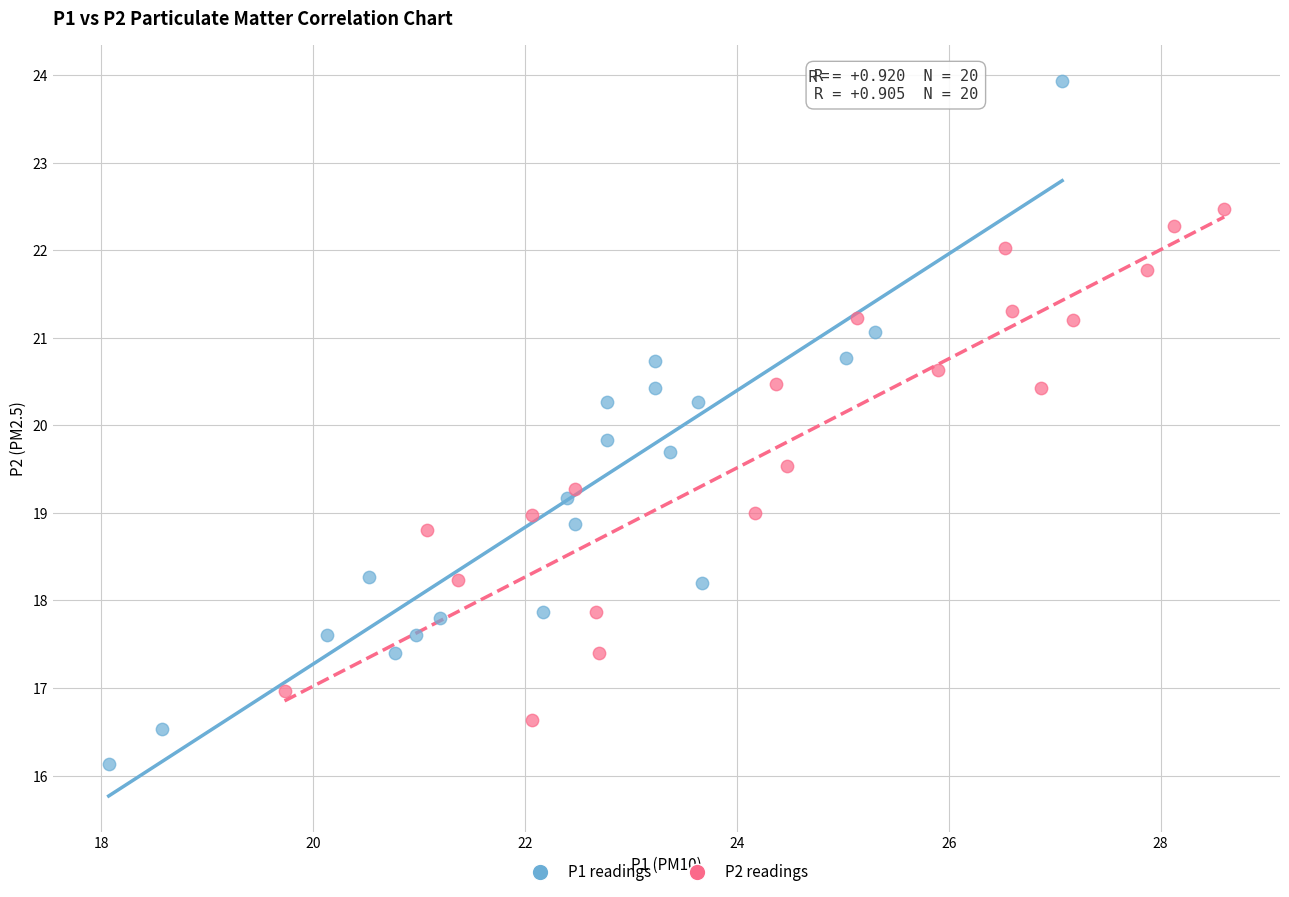

Which series has the largest Y range (max minus min)?

P1 readings